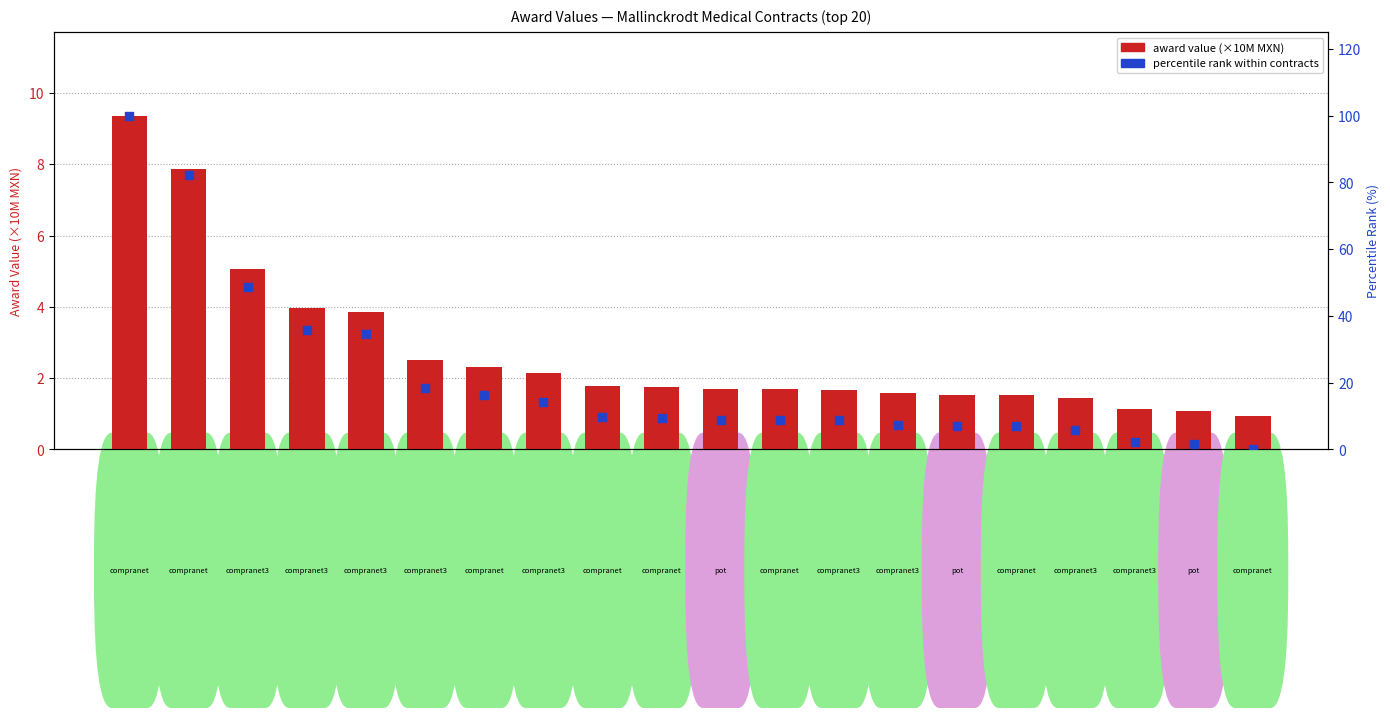

Which series contains the highest Y value?

percentile rank within contracts